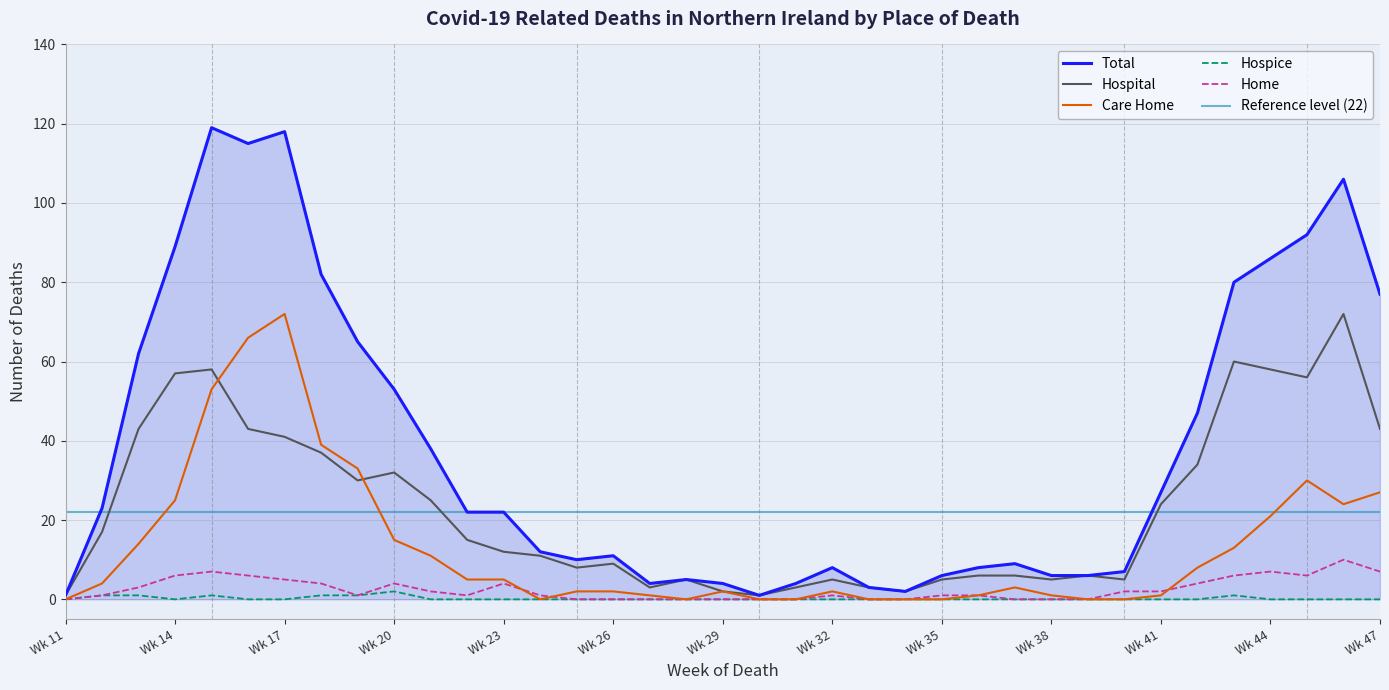

What are all the series names shown in the legend?

Hospital, Care Home, Hospice, Home, Total